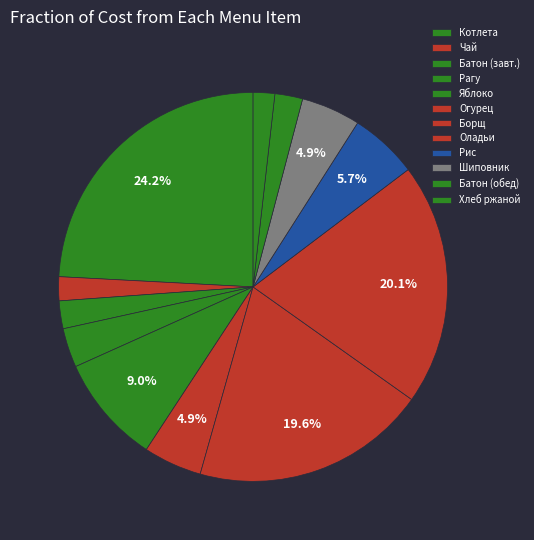

Does any single category account for the majority?

No